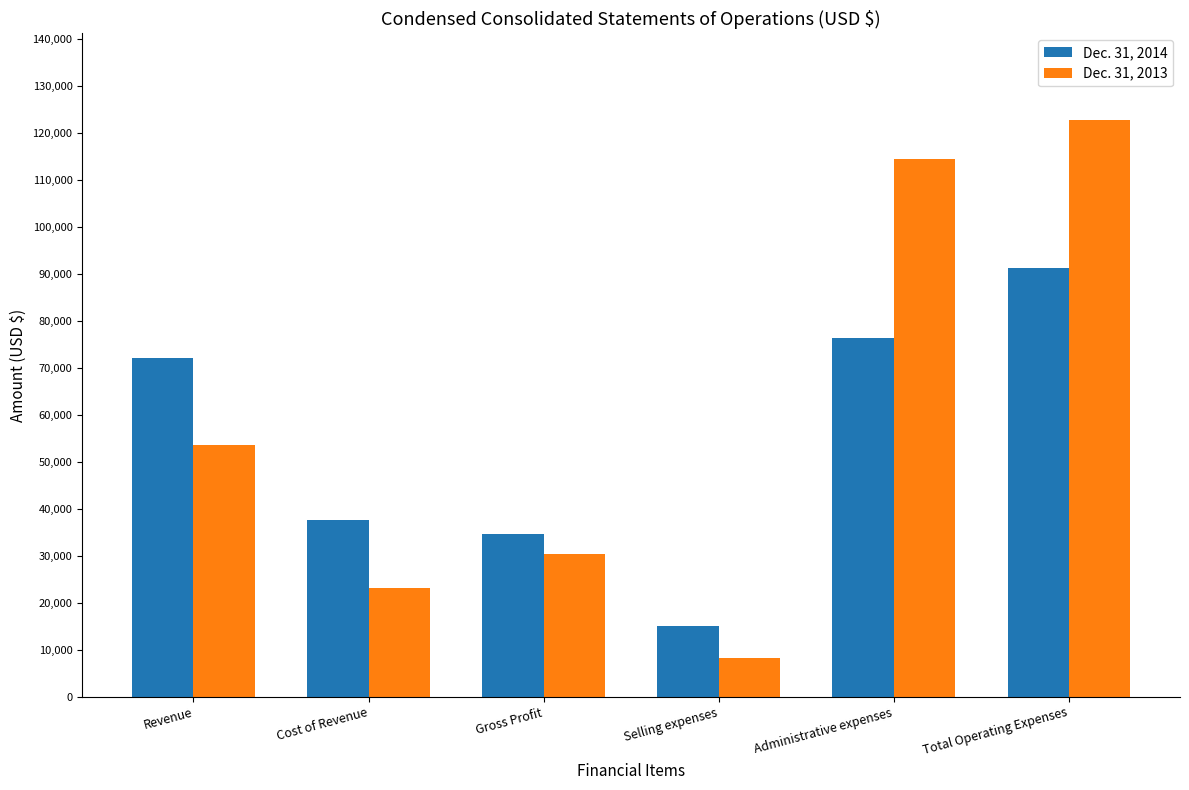

List the series in order of their peak value, highest first.

Dec. 31, 2013, Dec. 31, 2014